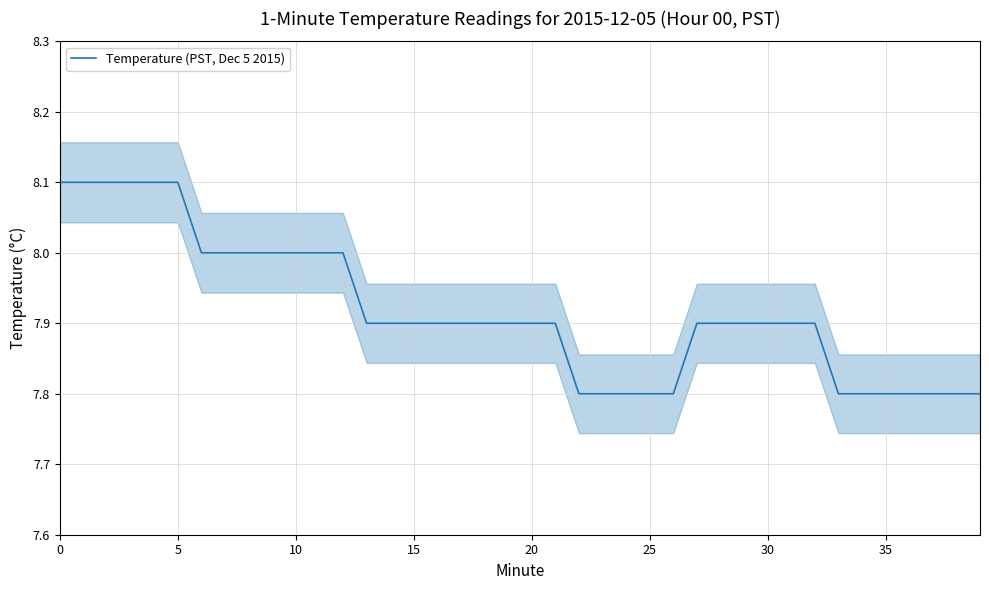

What is the minimum value shown in the chart?

7.8